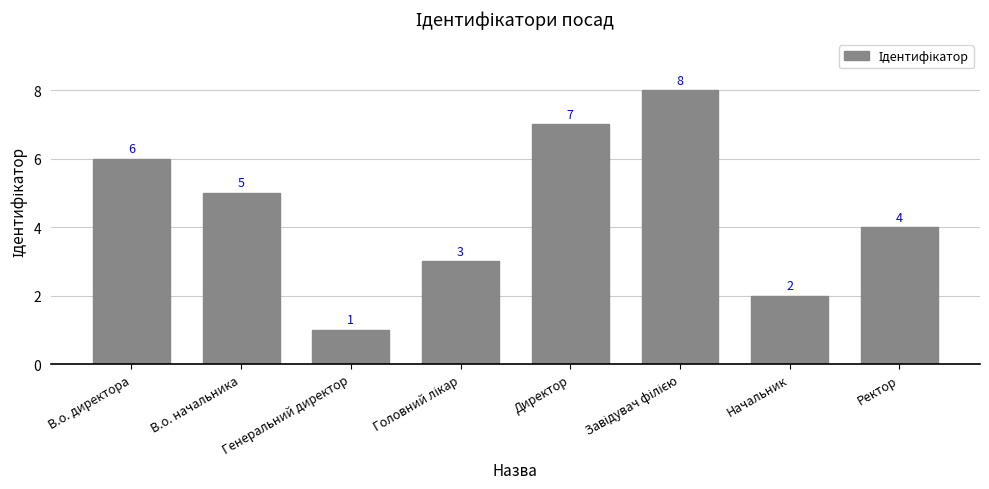

What is the difference between the values at Ректор and Начальник?

2